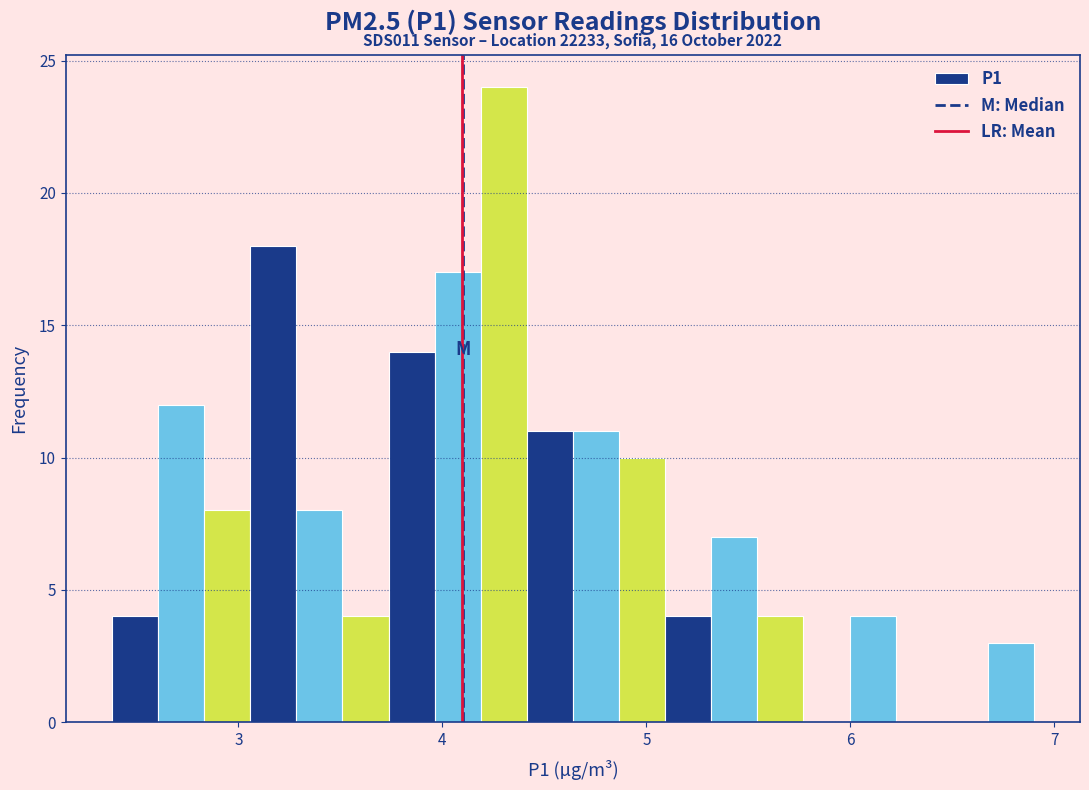

Around what value on the x-axis is the tallest bar? Give the approximate position of its centre, as read against the axis.

4.3